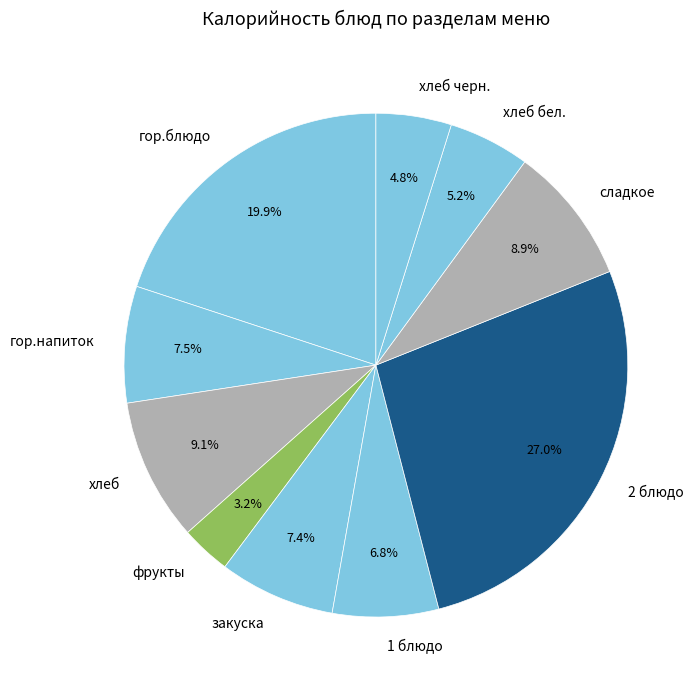

To the nearest percent, what is the average slice percentage?

10%